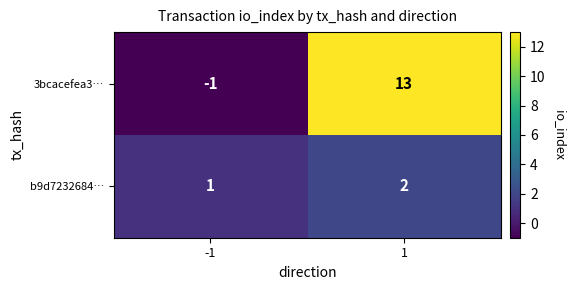

The value of 3bcacefea3… at -1 is -1. True or false?

True